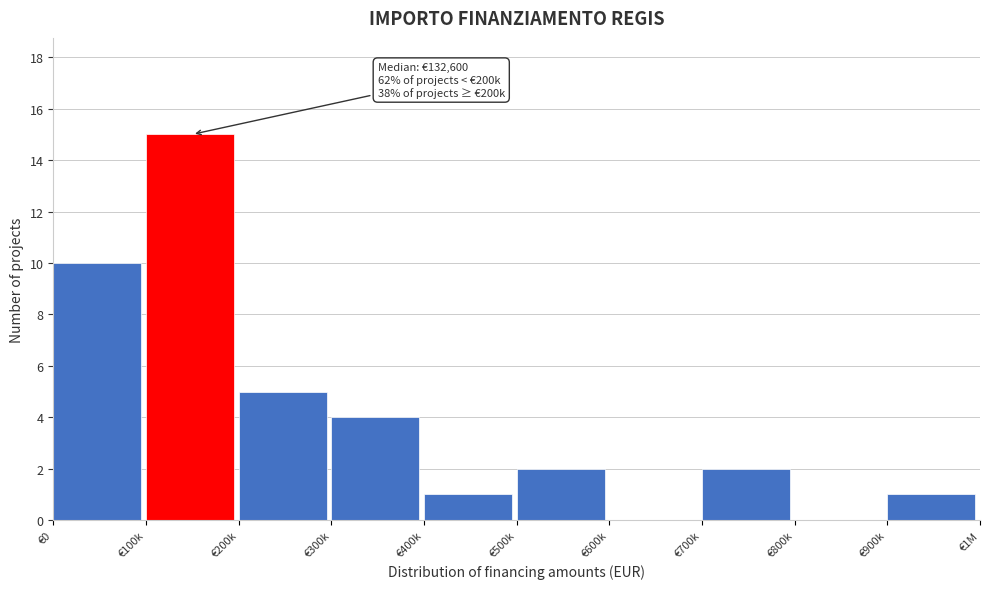

Reading left to right, extract all data points from this chart.

€0=10	€100k=15	€200k=5	€300k=4	€400k=1	€500k=2	€600k=0	€700k=2	€800k=0	€900k=1